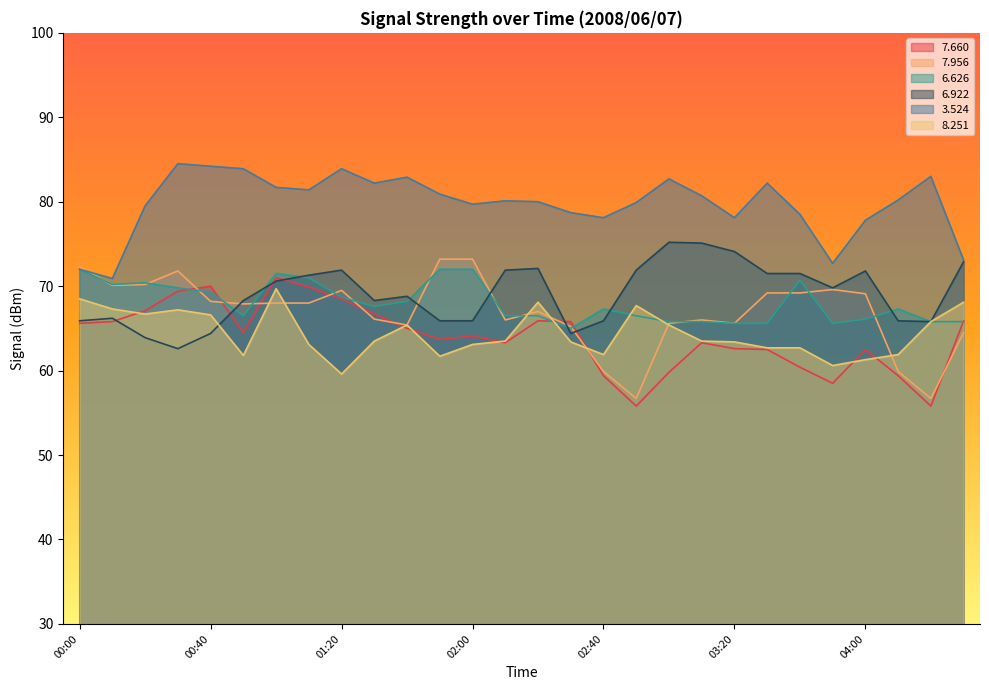

How many values in the   8.251 series are below 63?

9